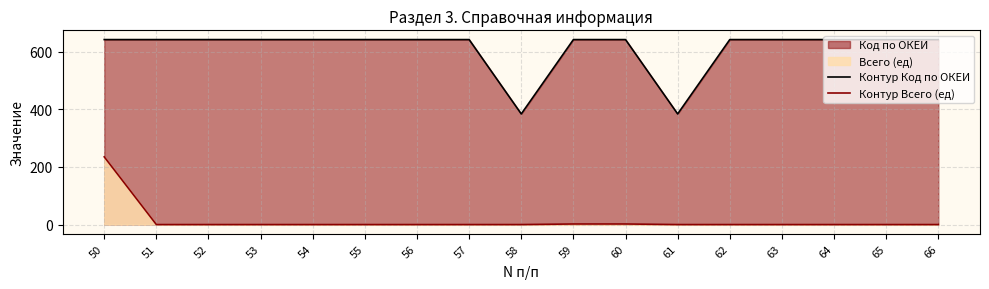

What is the difference between the second highest and minimum values in the Контур Всего (ед) series?

2